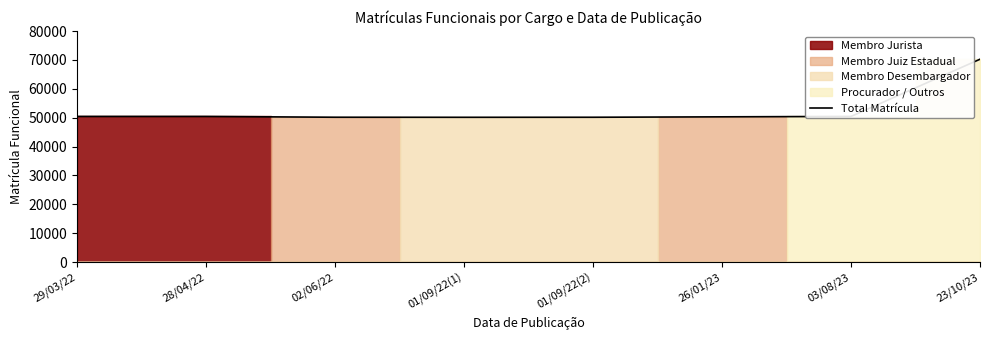

Reading right to left, extract all data points from this chart.

70250	50442	50303	50154	50140	50162	50426	50429